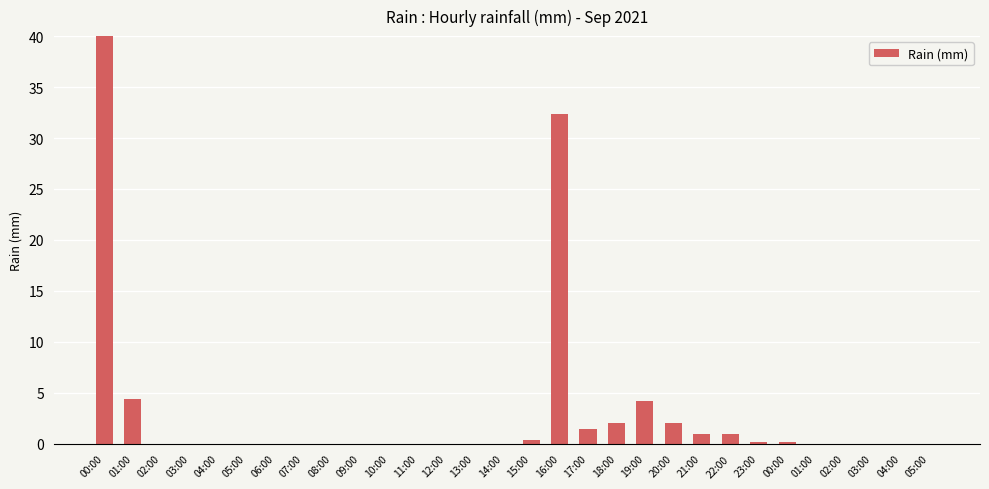

Which category has the highest value across all series?

00:00